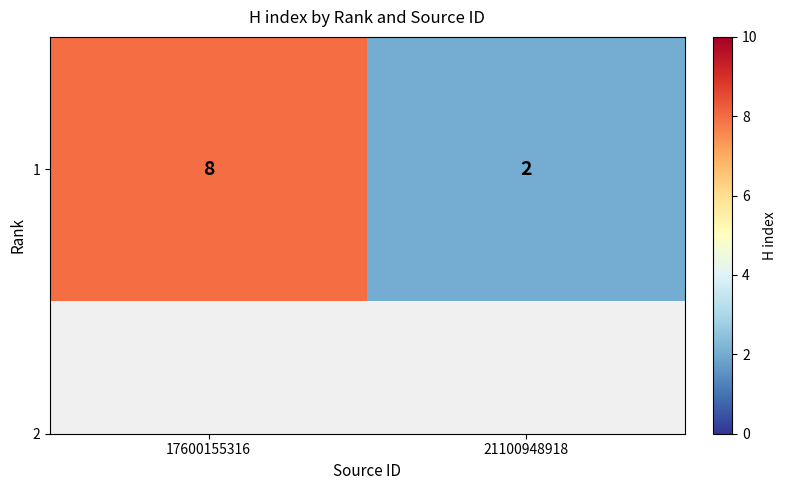

List the labels in order of value, smallest first.

21100948918, 17600155316